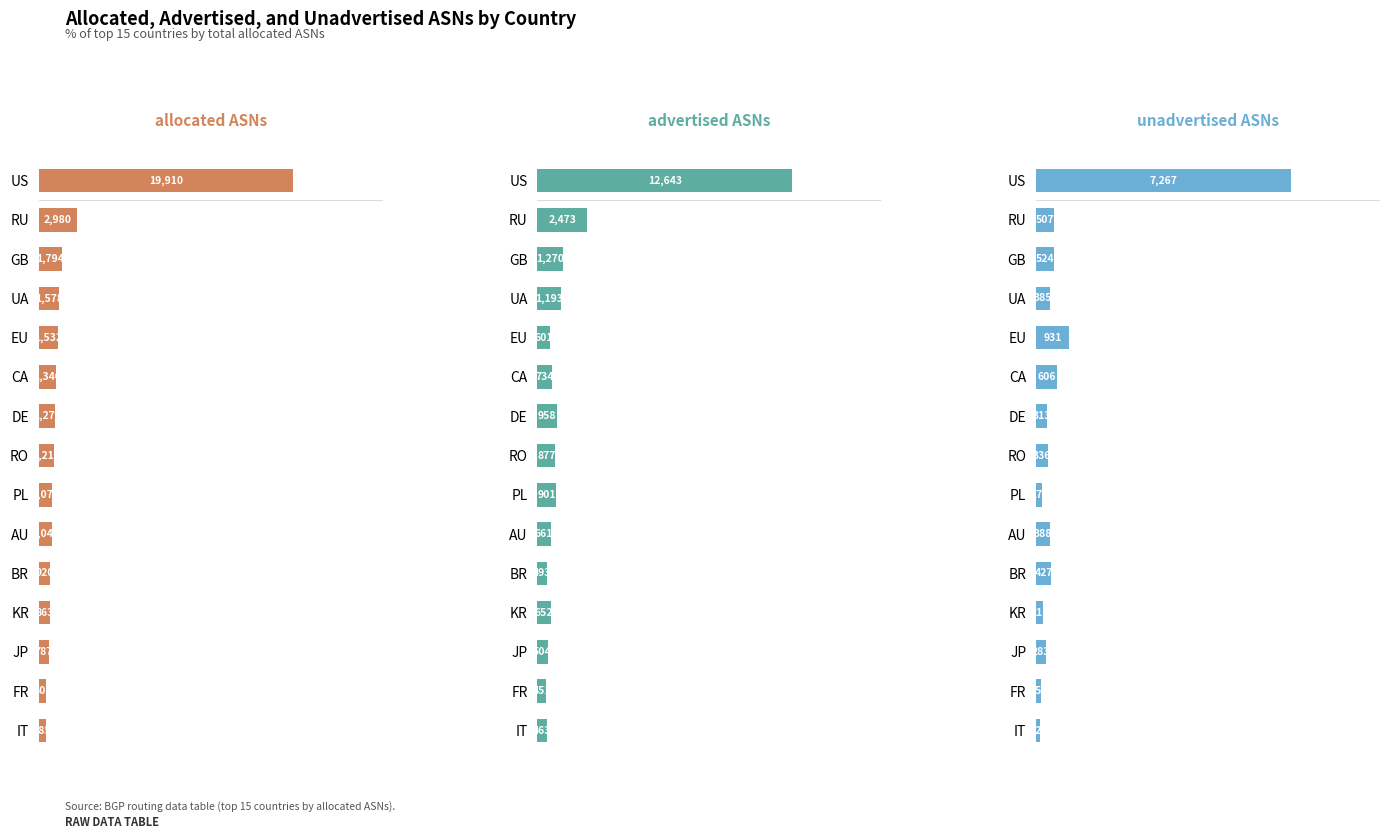

What is the value of the allocated ASNs bar at the 2nd from the left?

2980